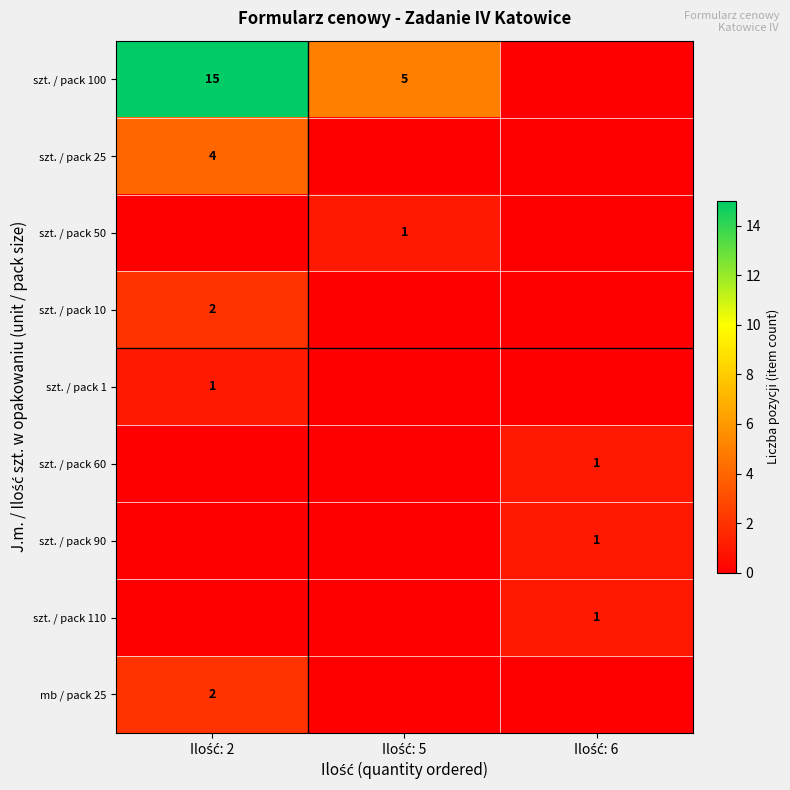

At how many categories does at least one series exceed 1?

2